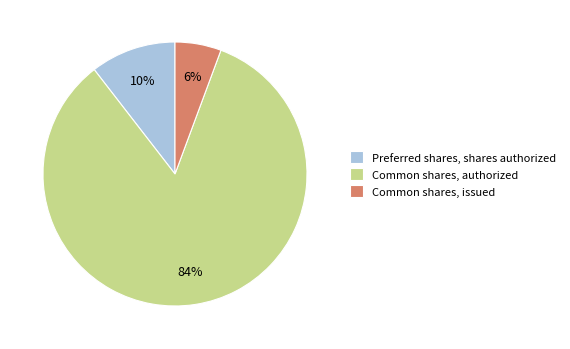

What is the majority slice?

Common shares, authorized